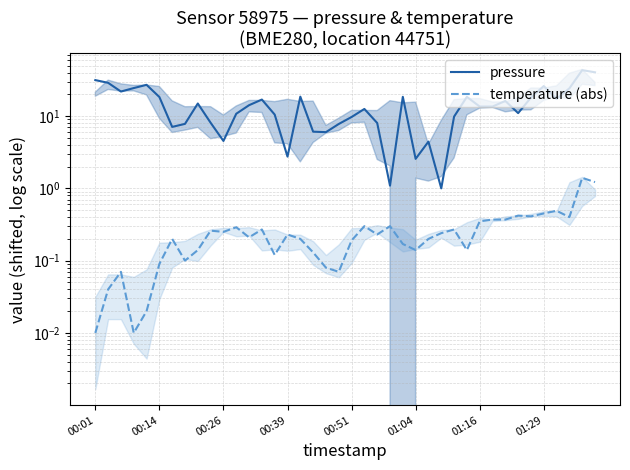

What is the difference between the maximum and minimum values in the pressure series?

42.3